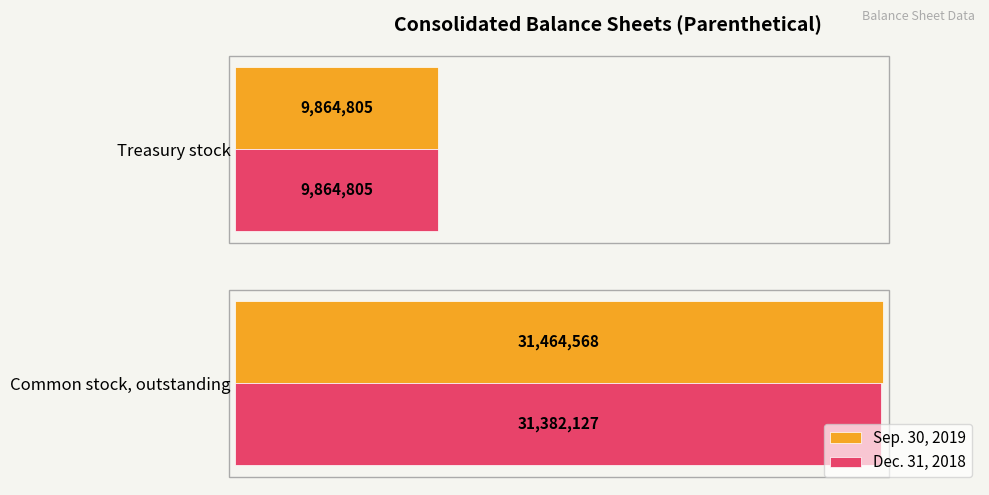

What are all the series names shown in the legend?

Sep. 30, 2019, Dec. 31, 2018